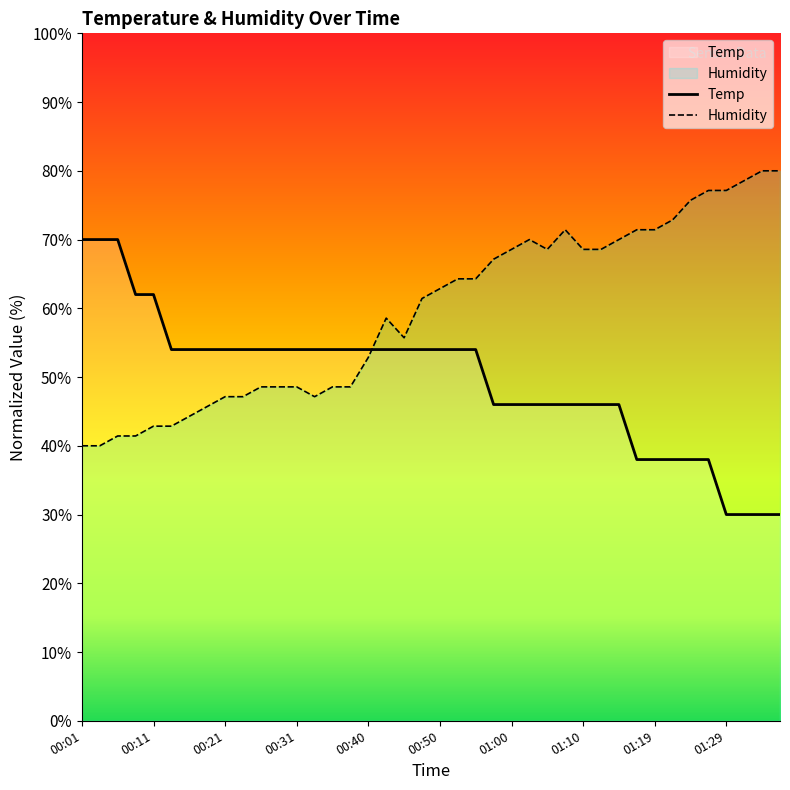

Rank the series by their average value, from highest to lowest.

Humidity, Temp